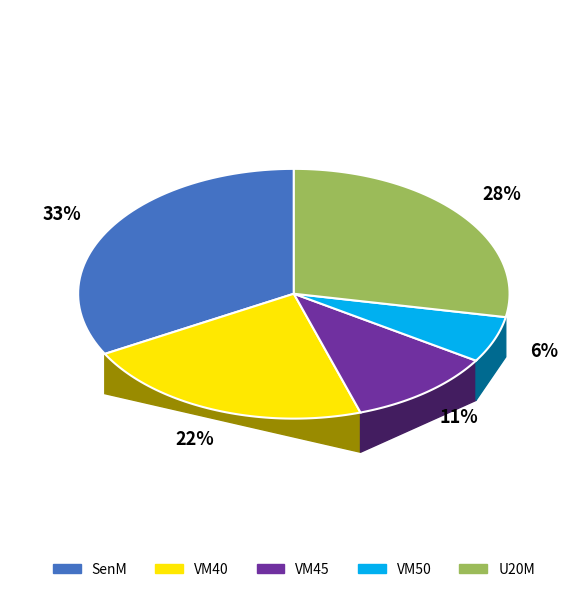

To the nearest percent, what percentage of the pie is SenM?

33%